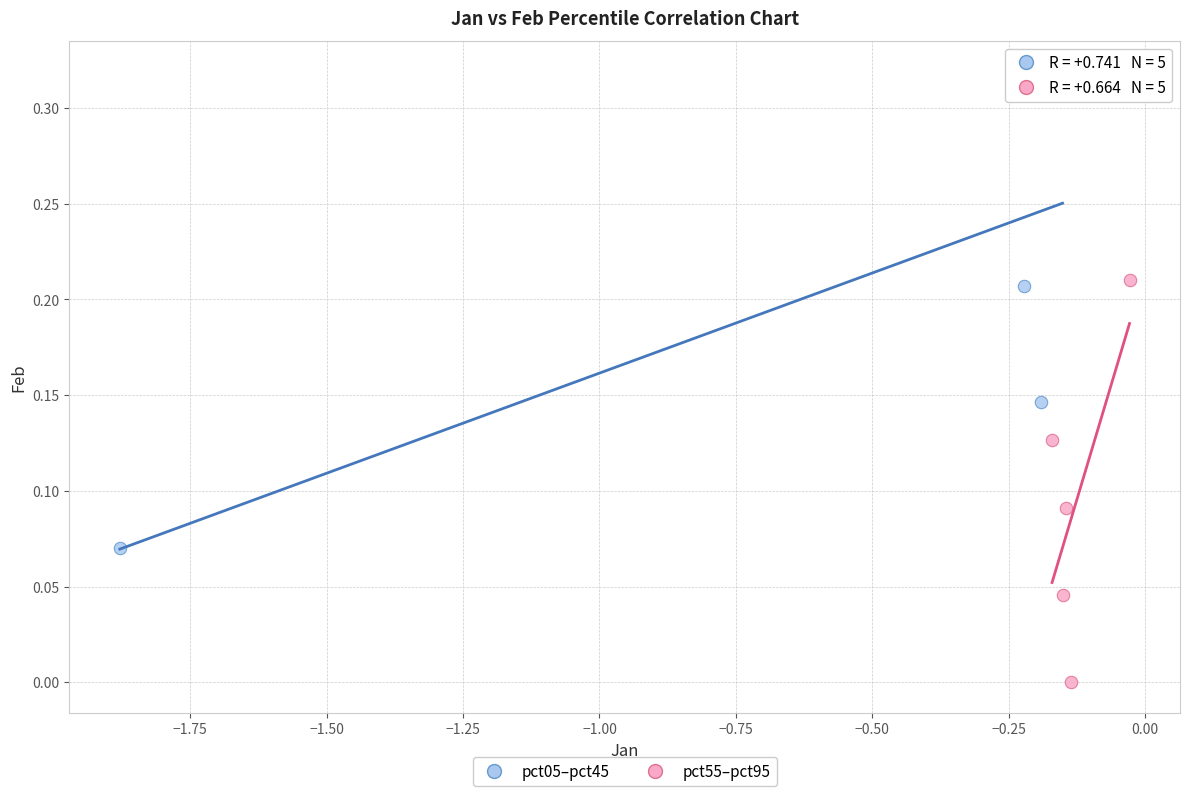

Which series has the widest spread of Y values?

pct05–pct45